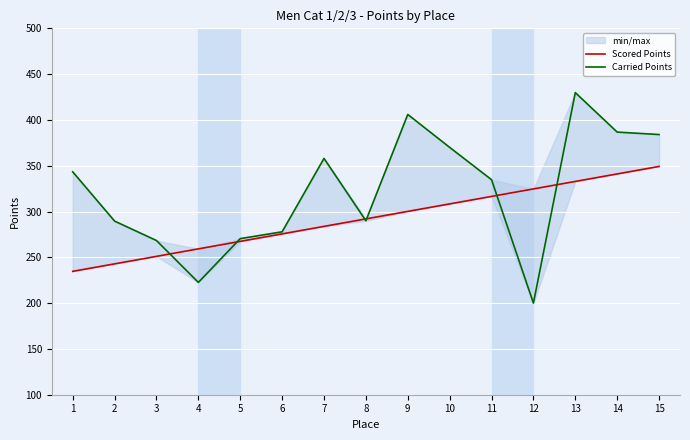

What is the value of the Carried Points point at the 9th from the left?

406.0